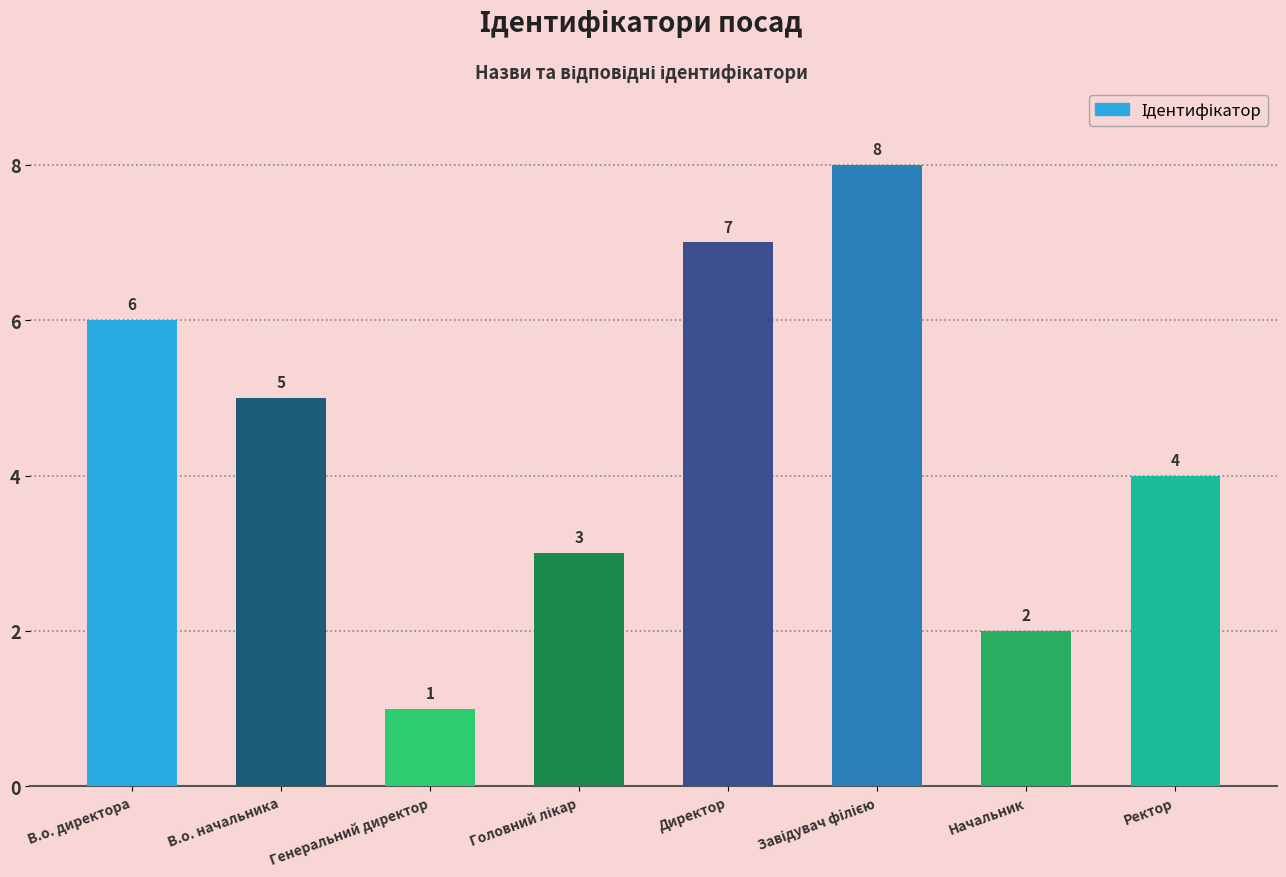

What is the label of the 2nd bar from the right?

Начальник